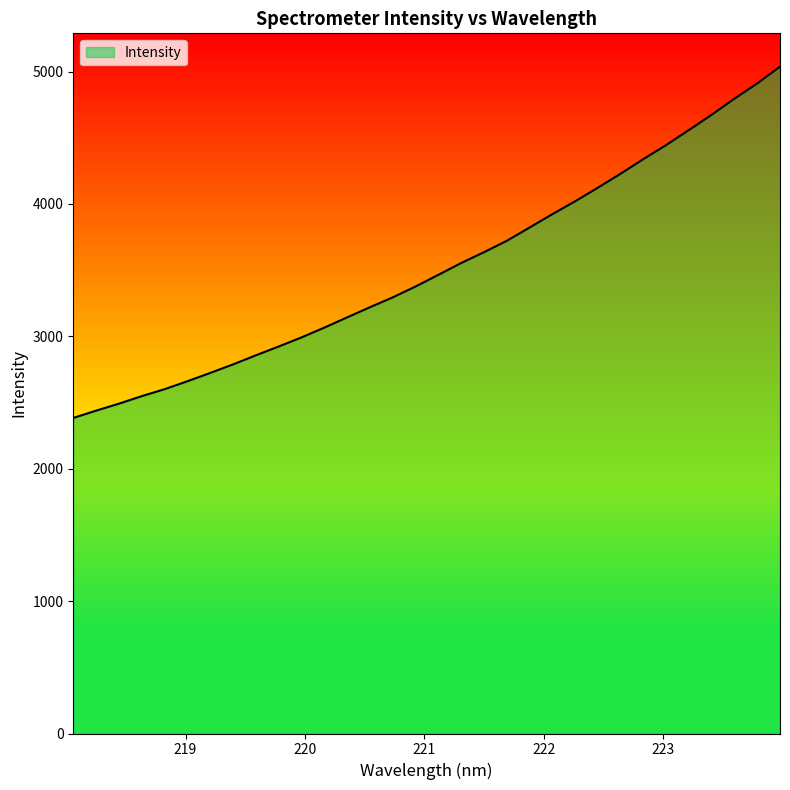

What is the difference between the maximum and minimum values?

2653.4